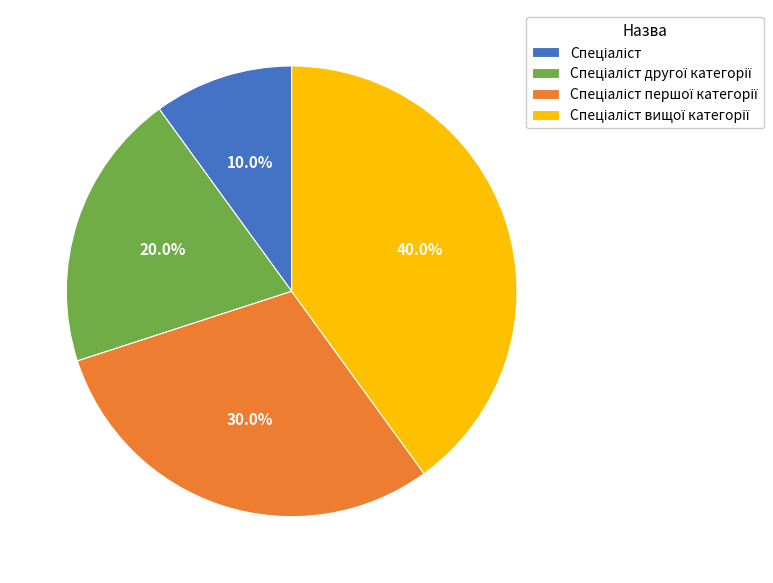

To the nearest percent, what is the average slice percentage?

25%